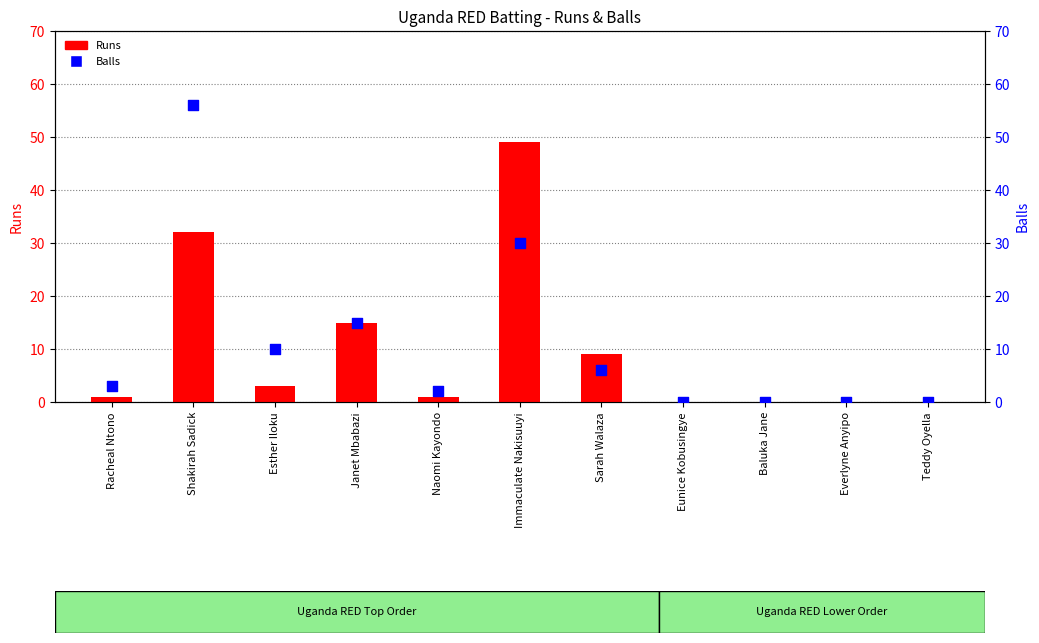

Which series contains the highest Y value?

Balls